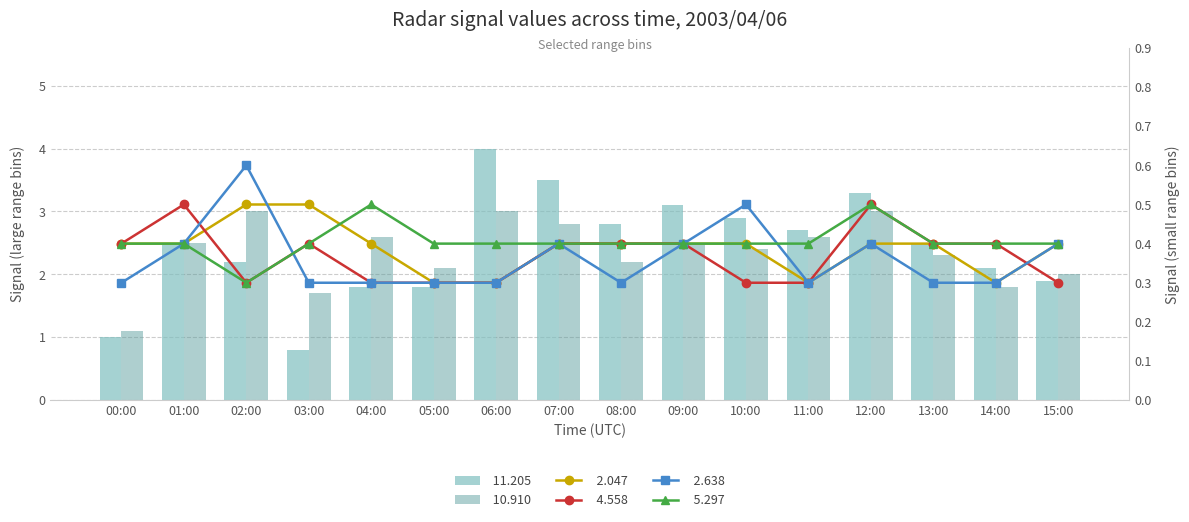

What is the difference between the maximum and second lowest values in the   2.638 series?

0.3